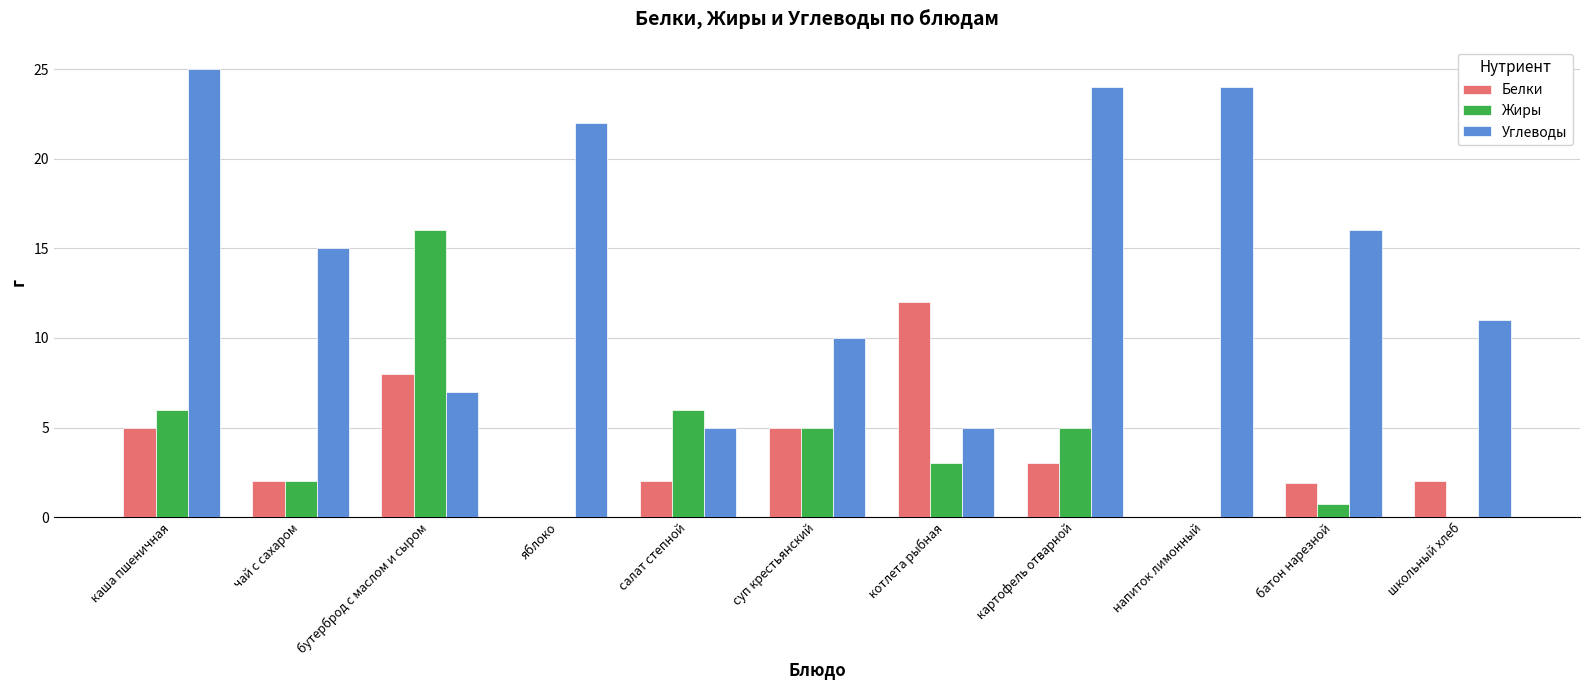

At which category is the sum across all series the highest?

каша пшеничная